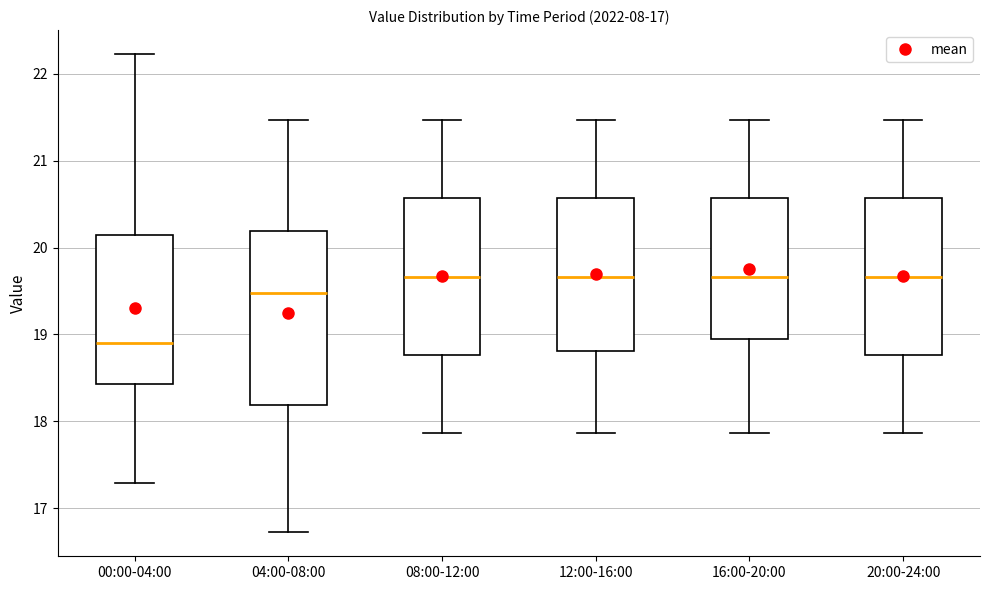

Which box's median line is the lowest?

00:00-04:00